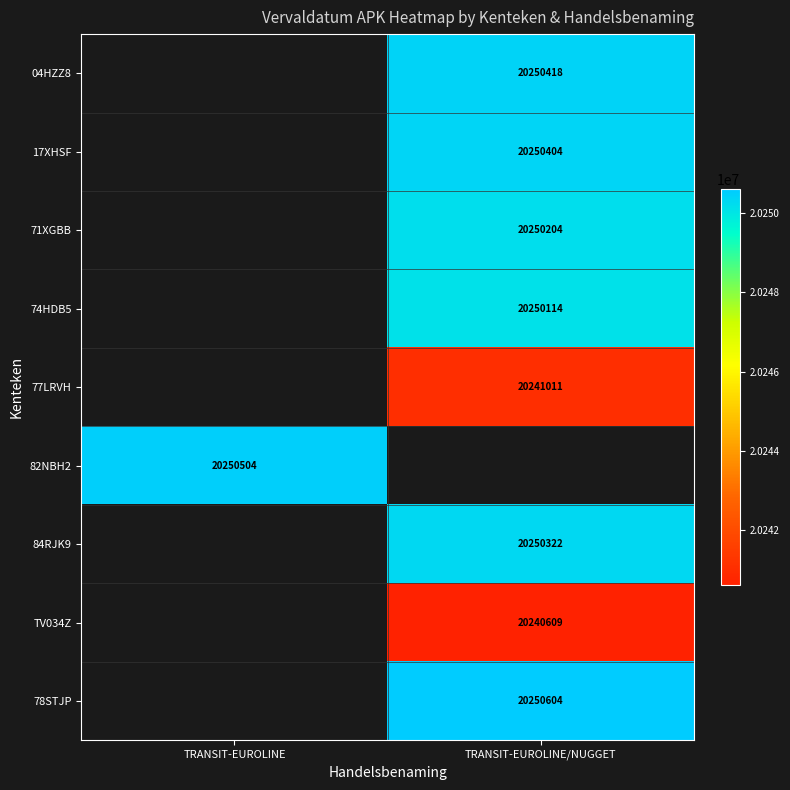

Between TRANSIT-EUROLINE and TRANSIT-EUROLINE/NUGGET, which is larger?

TRANSIT-EUROLINE/NUGGET